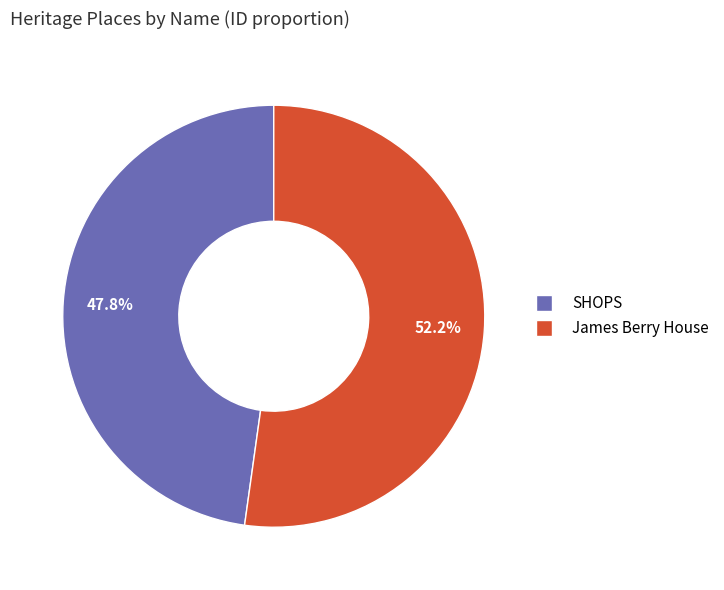

What percentage is NOT represented by SHOPS?

52.2%